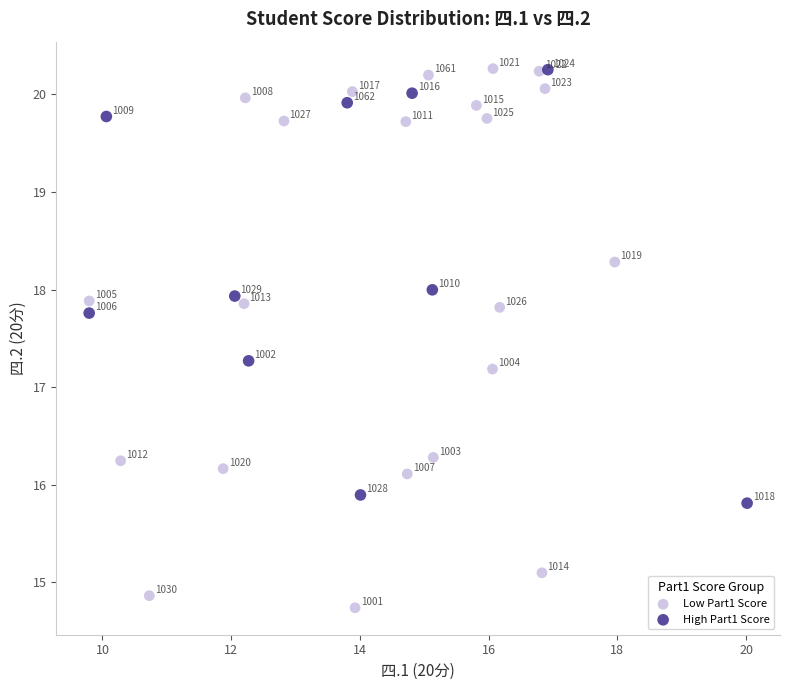

Which series reaches the maximum Y coordinate?

Low Part1 Score